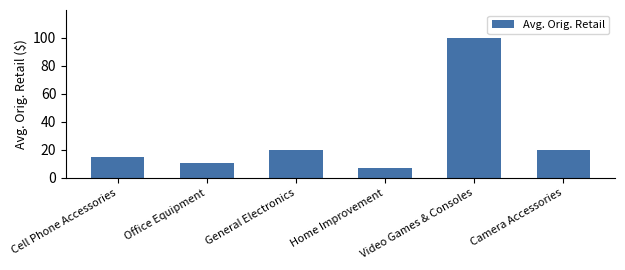

True or false: the data shows 30.1 at General Electronics.

False